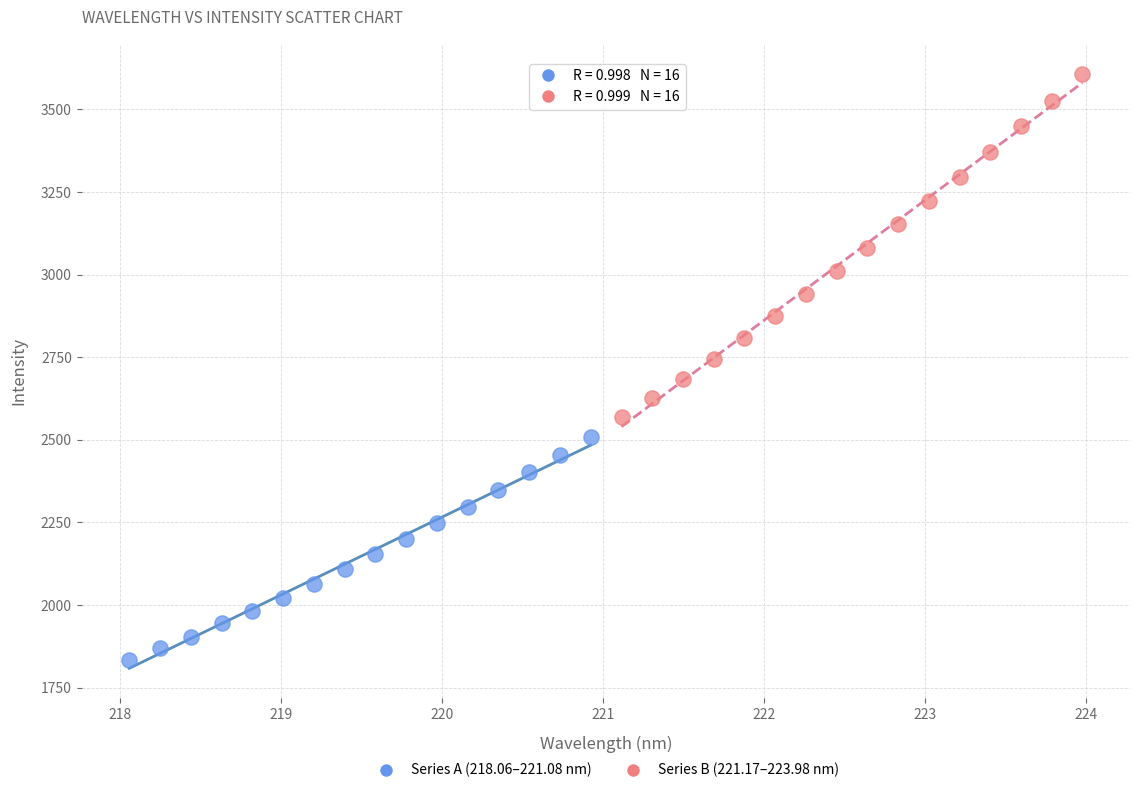

What are all the series names shown in the legend?

Series A (218.06–221.08 nm), Series B (221.17–223.98 nm)